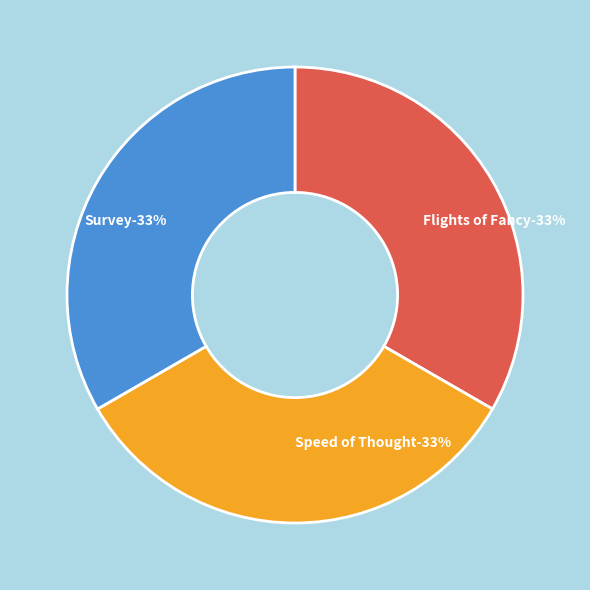

Approximately how many times larger is the value at Flights of Fancy (24142) compared to Speed of Thought (24143)?

1.0